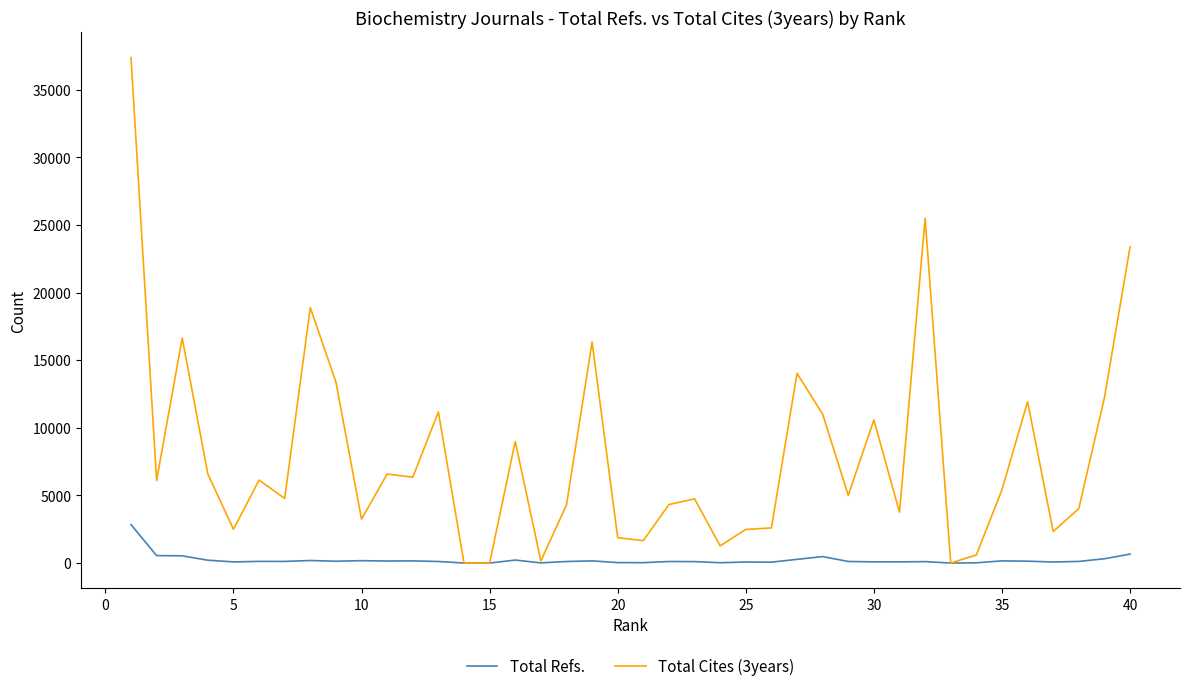

Which series has the largest total across all categories?

Total Cites (3years)